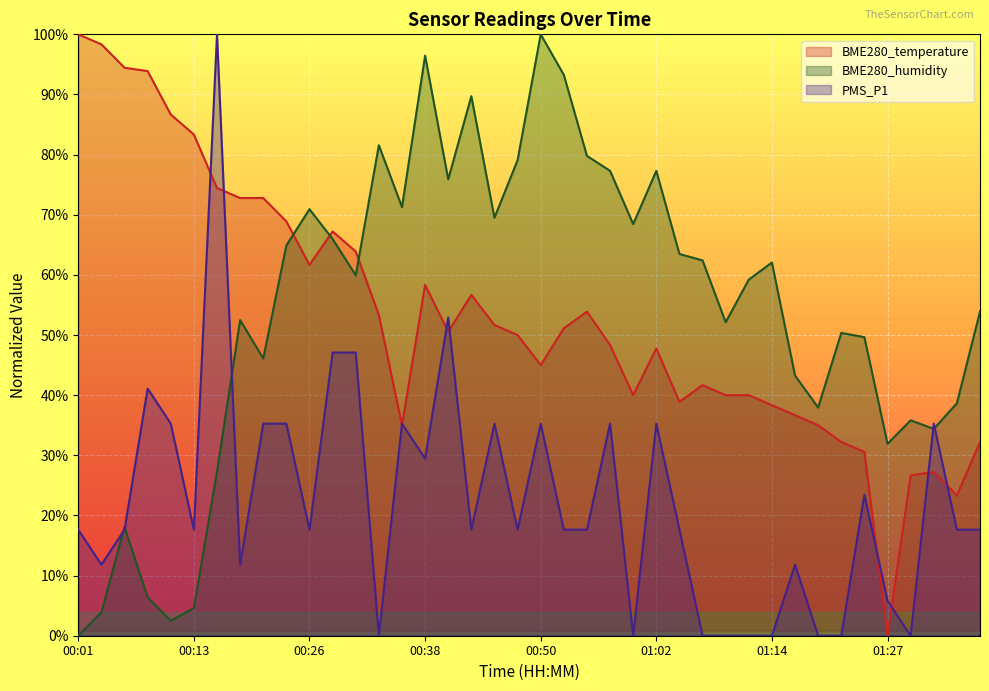

True or false: PMS_P1 and BME280_temperature intersect in this chart.

True